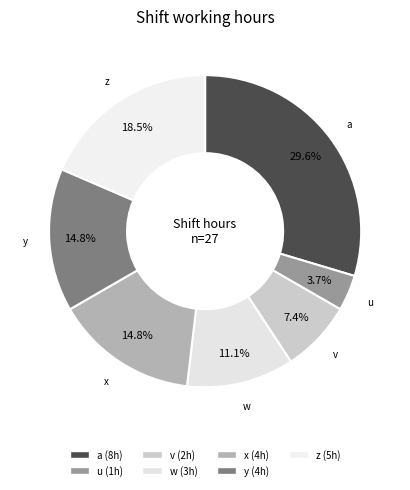

True or false: w accounts for 11% of the total.

True